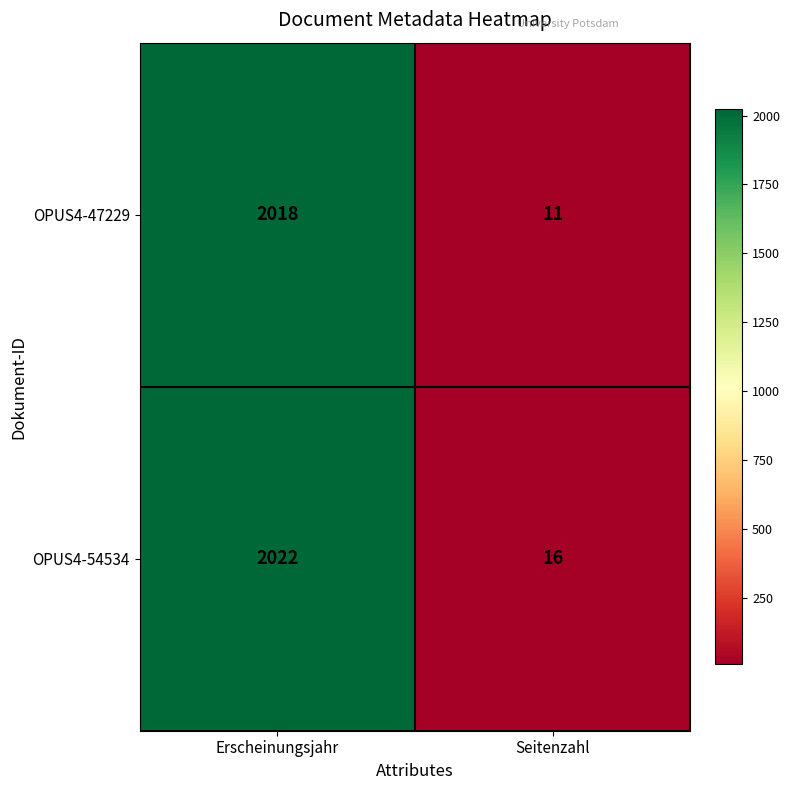

Which series has the largest range (max minus min)?

OPUS4-47229